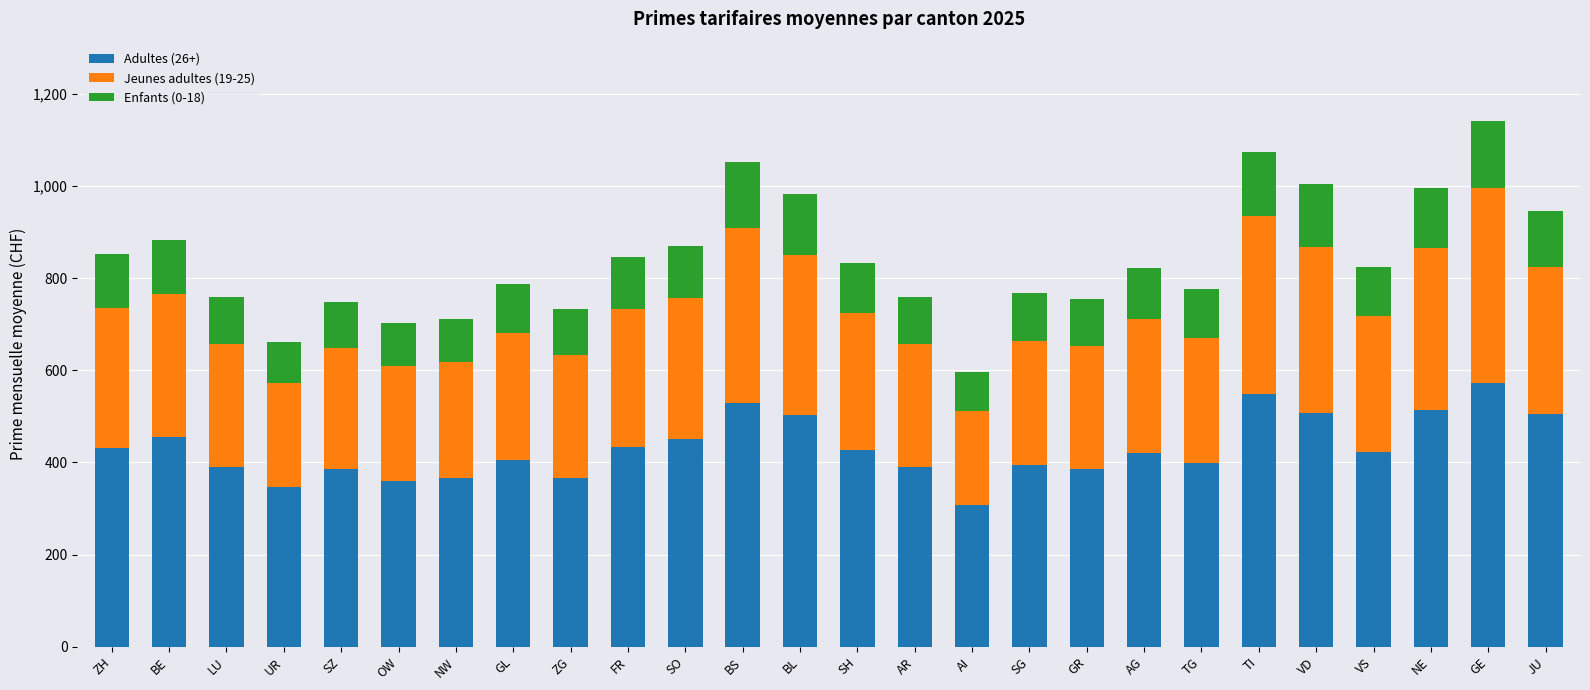

At which label does Adultes (26+) reach its minimum?

AI